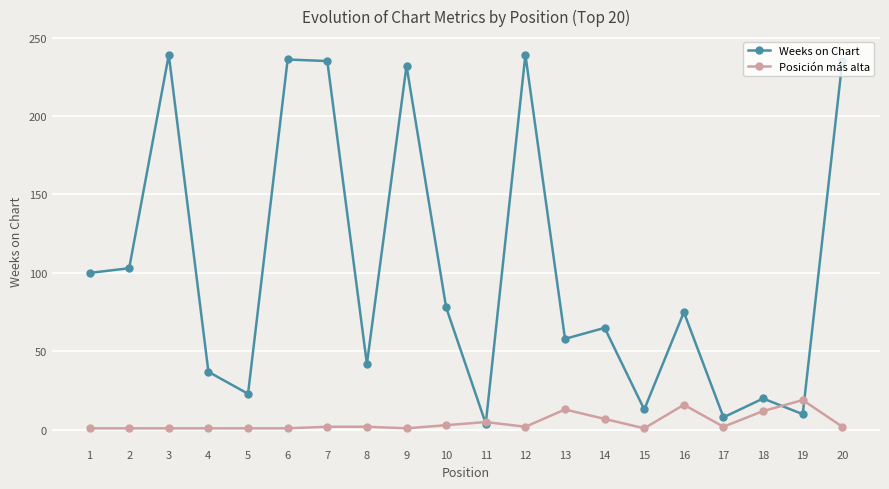

The Weeks on Chart series shows 84 at 6. True or false?

False